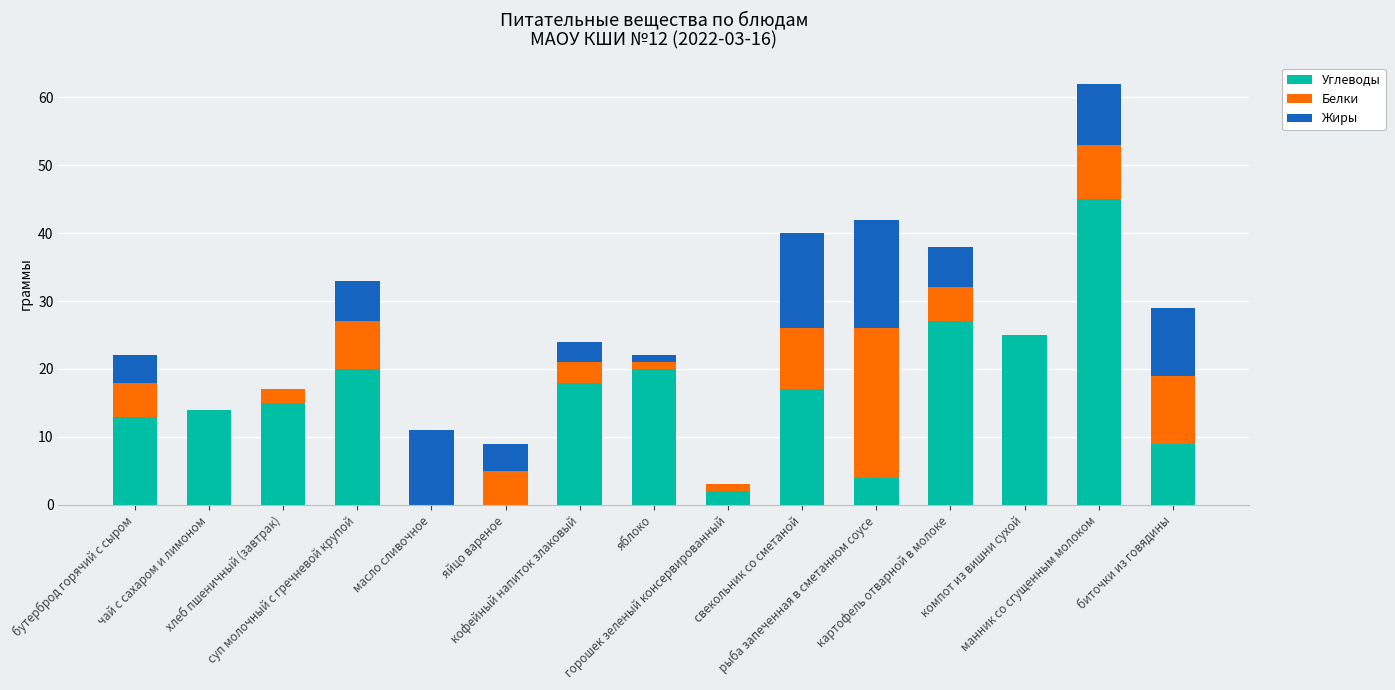

What is the sum of all Углеводы values?

229